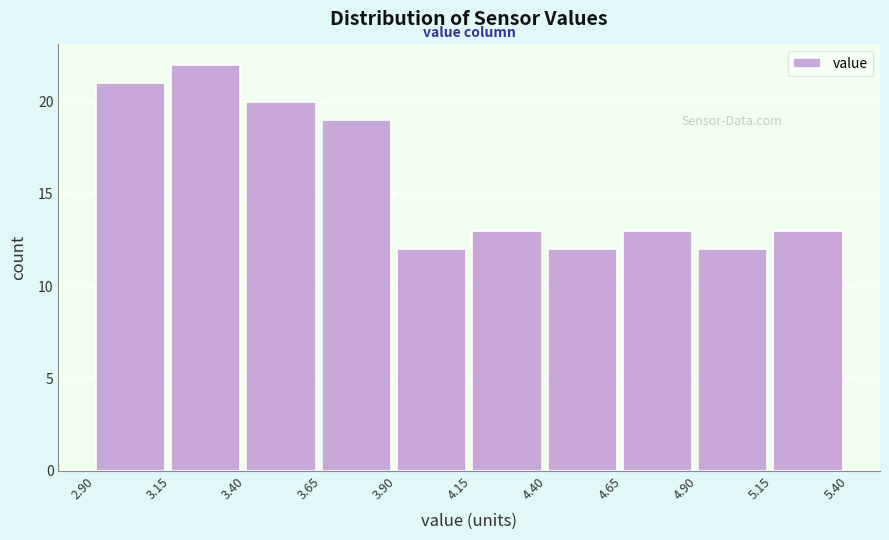

What is the height of the bar covering 2.90 to 3.15 on the x-axis? The values are not printed on the chart, so give them approximately, as read against the axis.

21